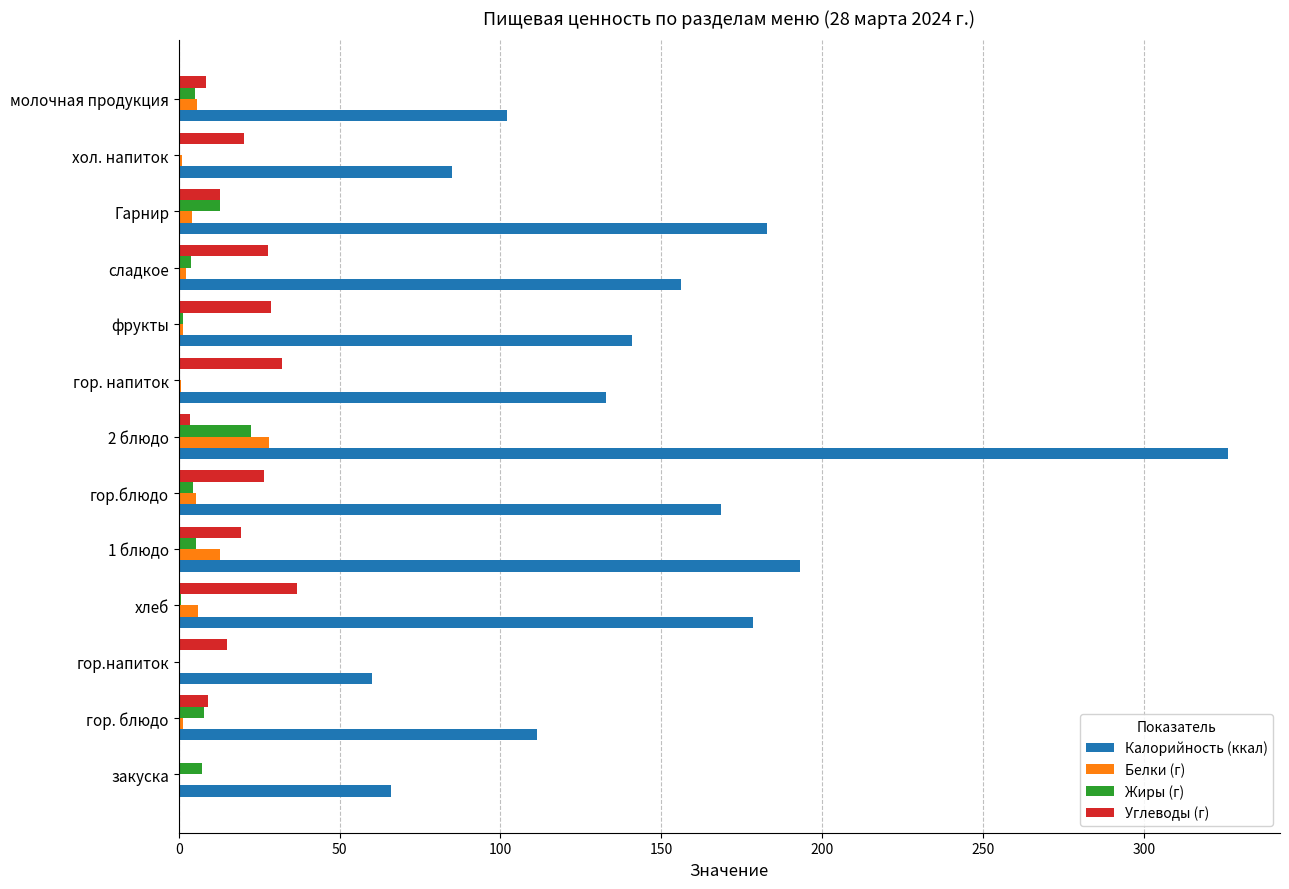

At which category is the sum across all series the highest?

2 блюдо